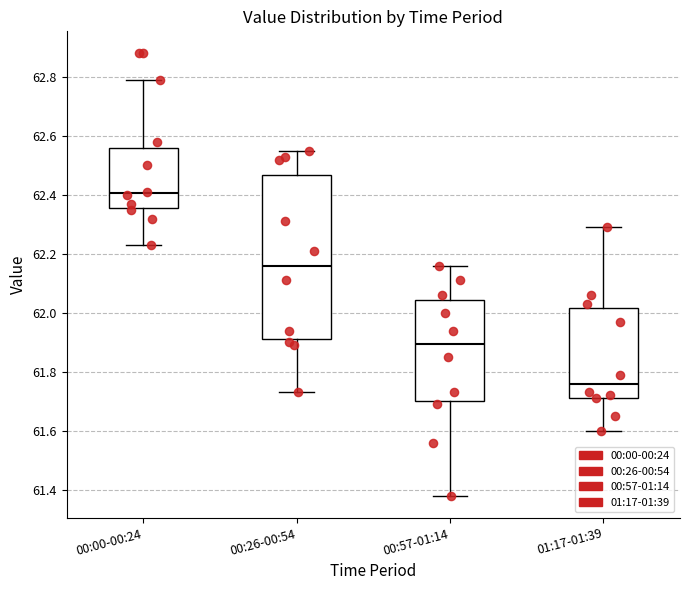

Where does the median line of the box for 00:26-00:54 sit on the y-axis? The values are not printed on the chart, so give them approximately, as read against the axis.

62.16